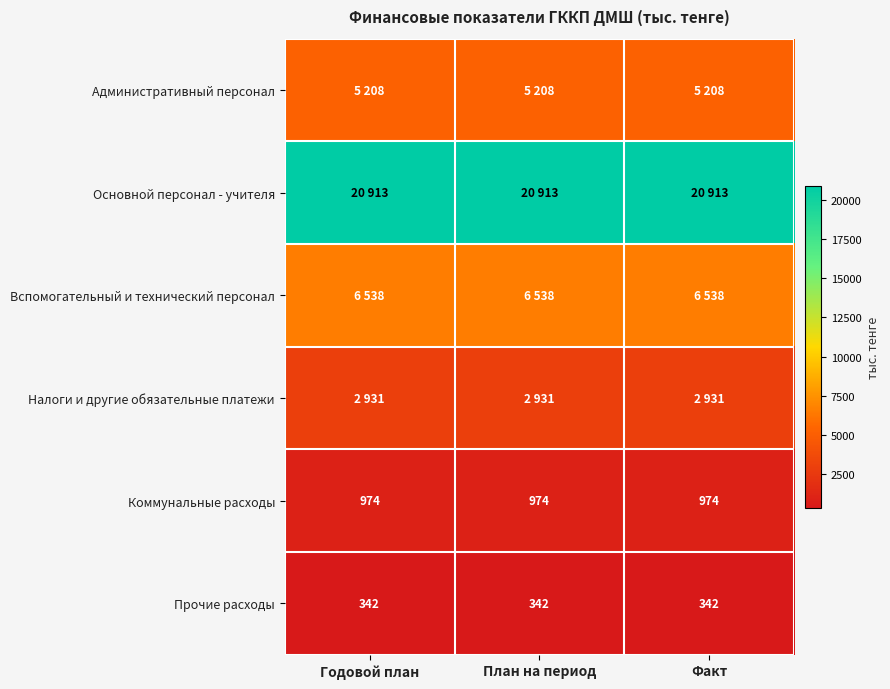

True or false: Прочие расходы has a value of 342 at План на период.

True